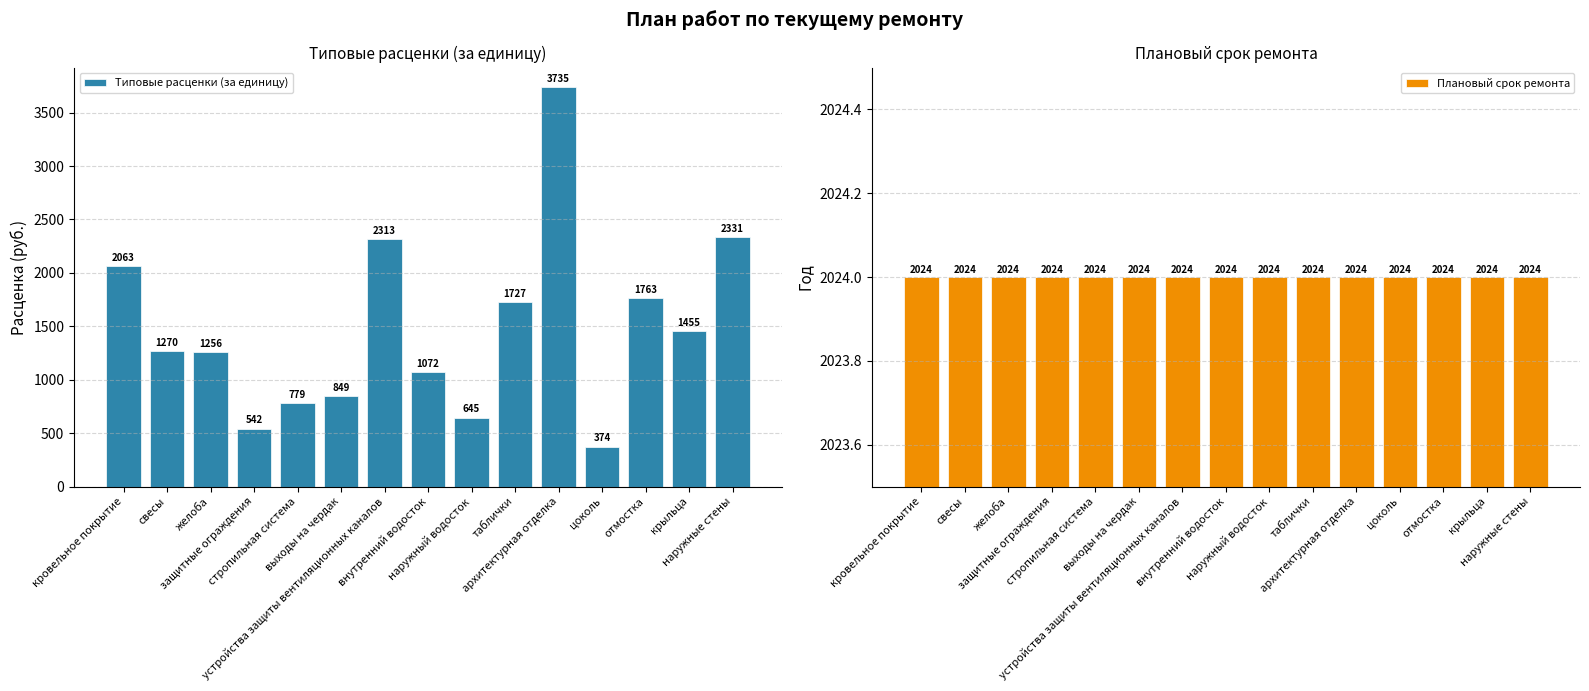

What is the value of the Плановый срок ремонта bar at the 3rd from the left?

2024.0